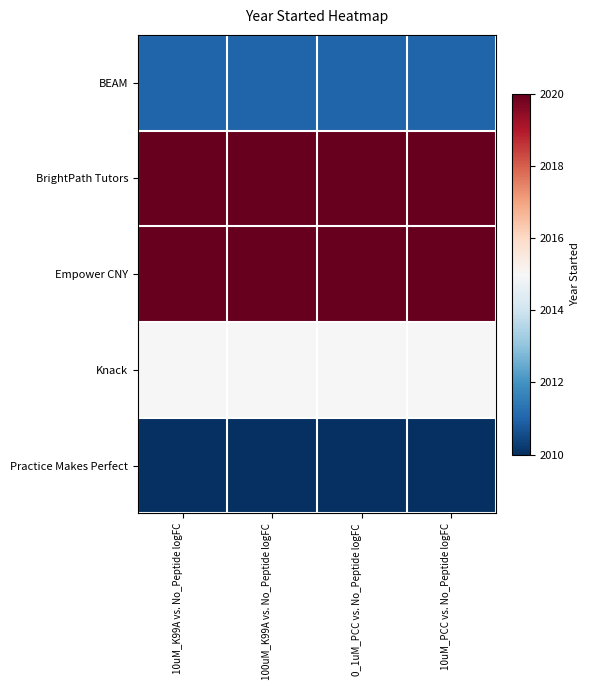

Which has a higher value, 10uM_K99A vs. No_Peptide logFC or 100uM_K99A vs. No_Peptide logFC?

10uM_K99A vs. No_Peptide logFC